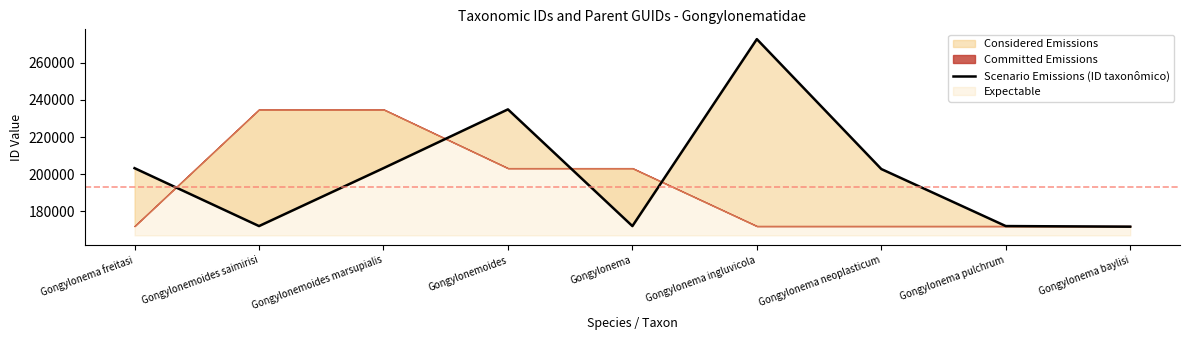

What position from the left is Gongylonema freitasi?

1